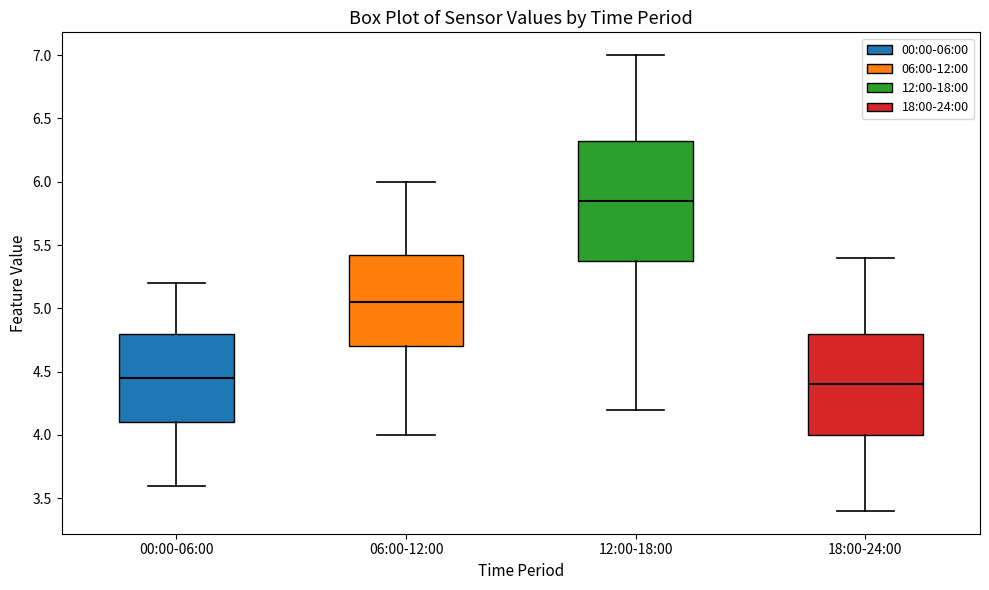

Where does the upper whisker of the box for 06:00-12:00 end on the y-axis? The values are not printed on the chart, so give them approximately, as read against the axis.

6.00